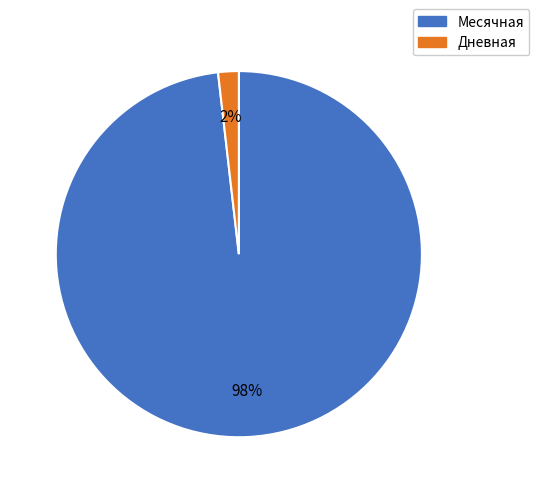

Count the number of slices in the pie.

2